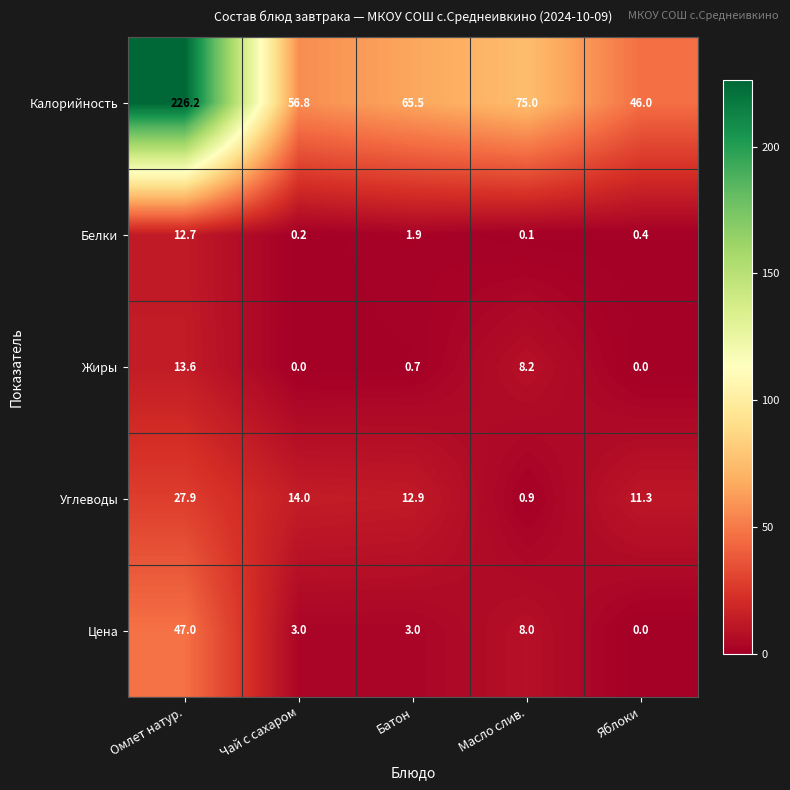

What is the difference between the second highest and minimum values in the Жиры series?

8.2